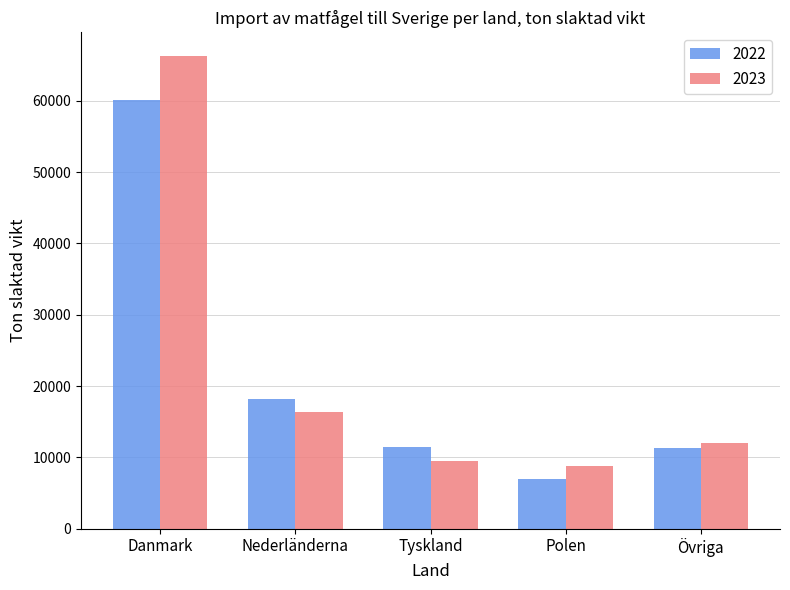

Which label corresponds to the largest value in the chart?

Danmark